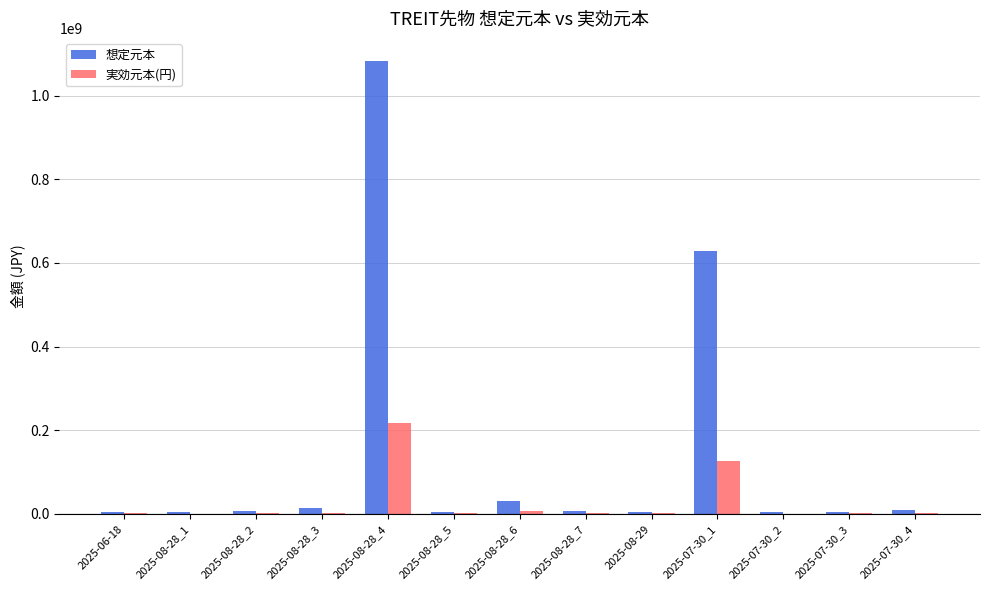

At which label is 想定元本 closest to 543894750?

2025-07-30_1